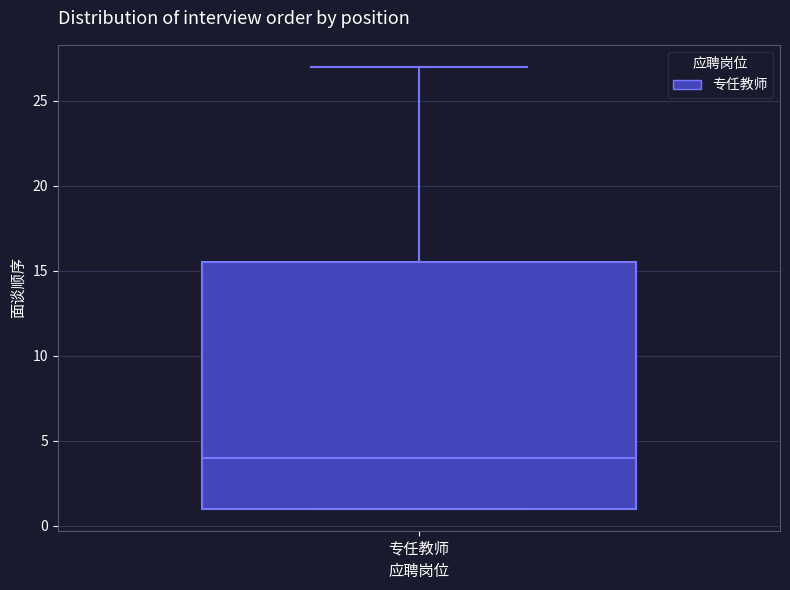

Read this box plot against the y-axis: the position of the median line, the range covered by the box, and the ends of both whiskers. The values are not printed on the chart, so give them approximately, as read against the axis.

median 4.0, box 1.0 to 15.5, whiskers 1.0 to 27.0